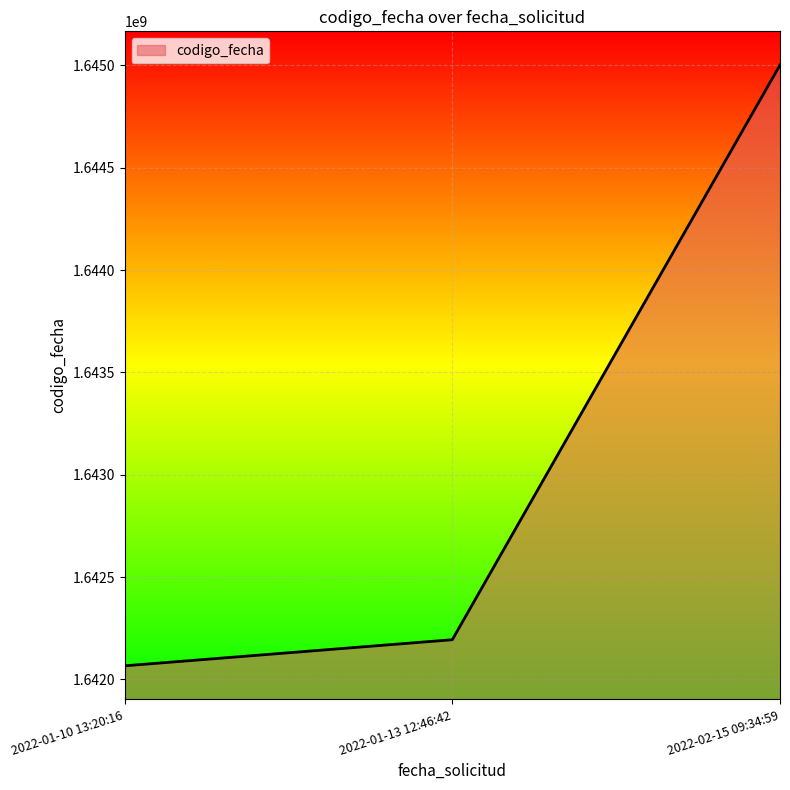

How many values are below 1642194076?

1